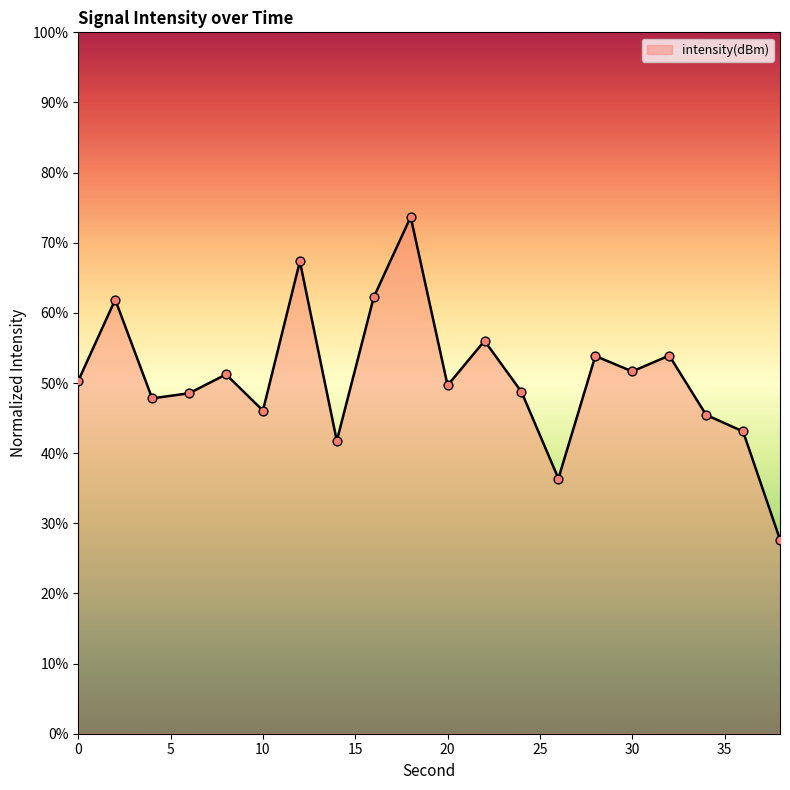

What is the greatest value displayed?

73.7